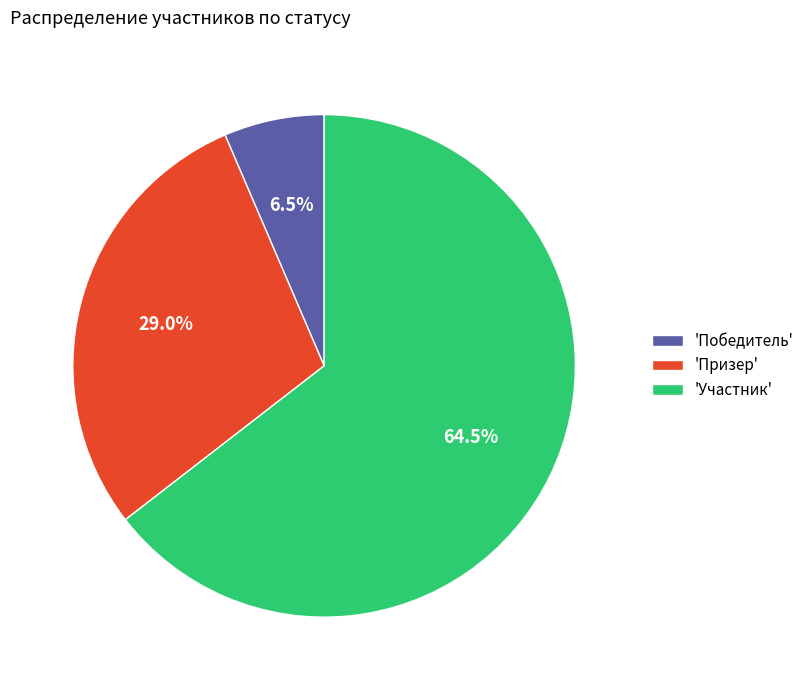

Which slice is the smallest?

'Победитель'